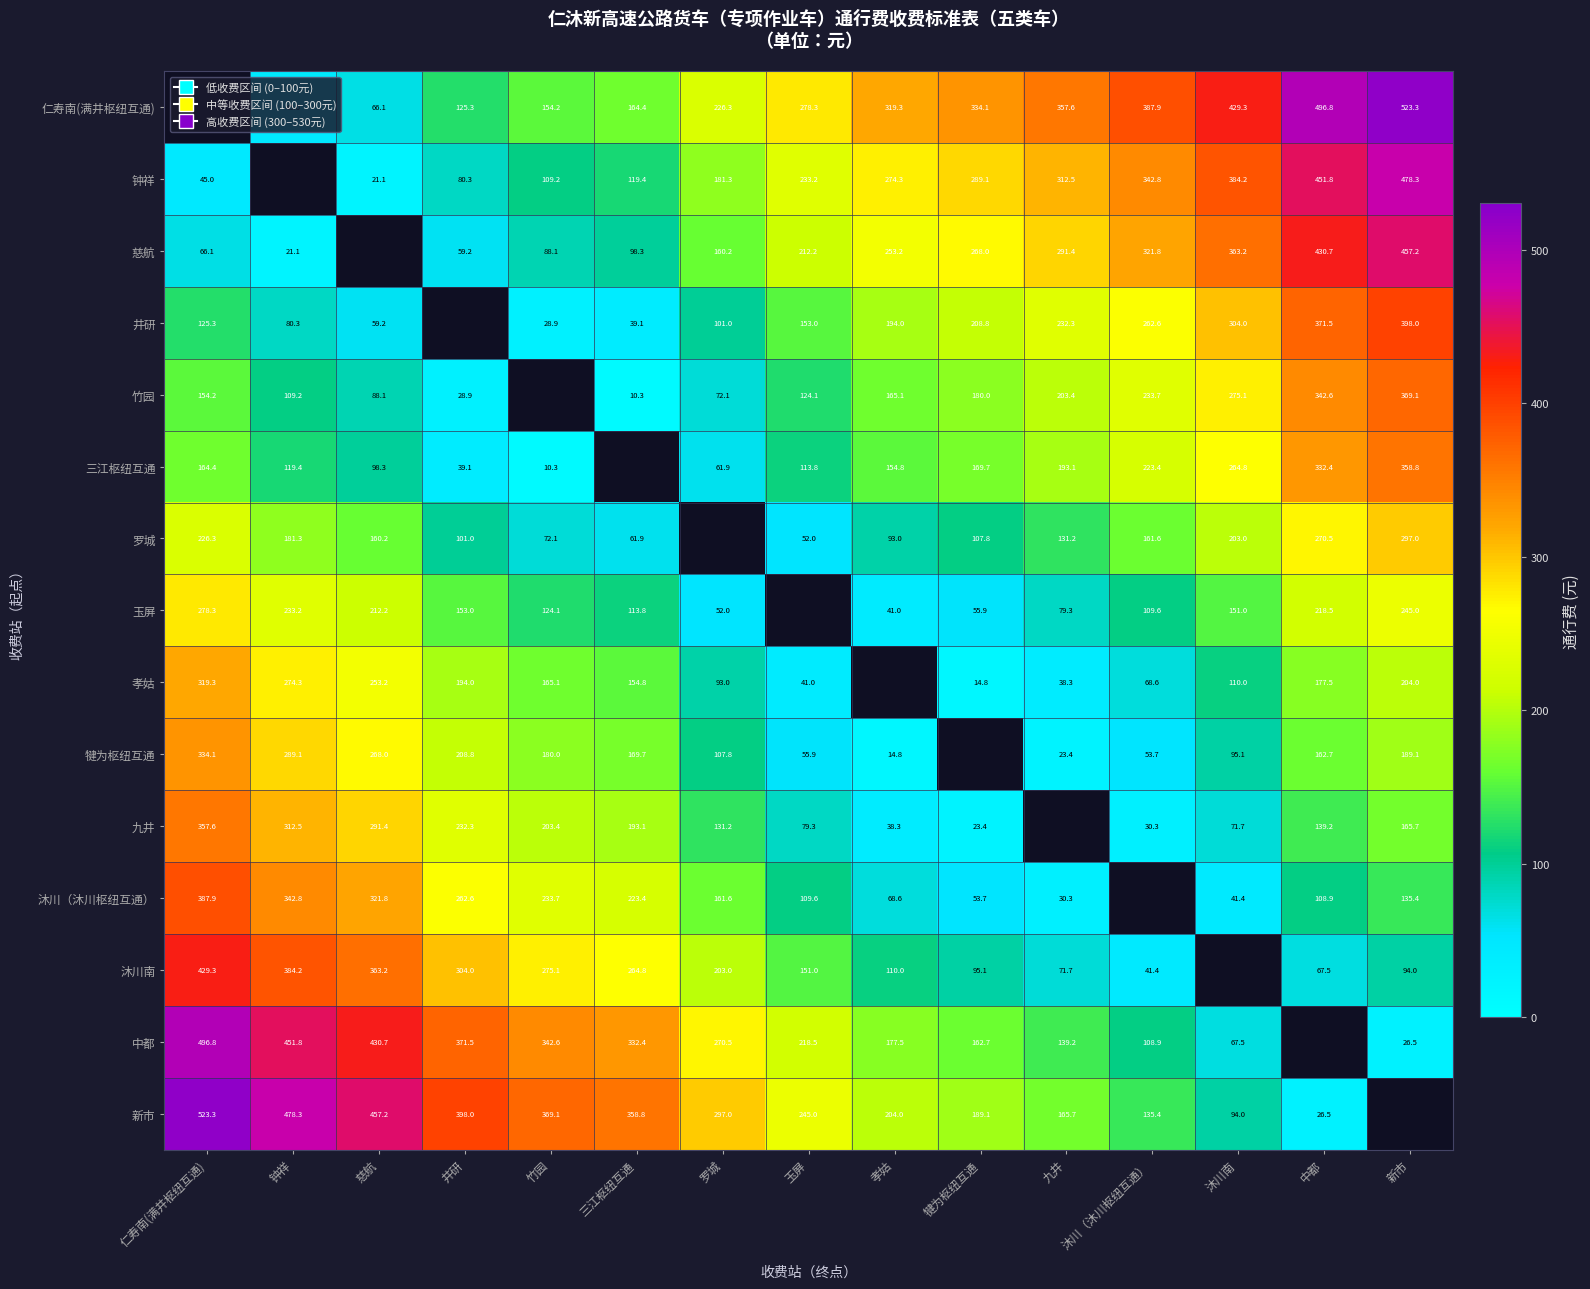

How many 仁寿南(满井枢纽互通) values are between 125 and 387?

8